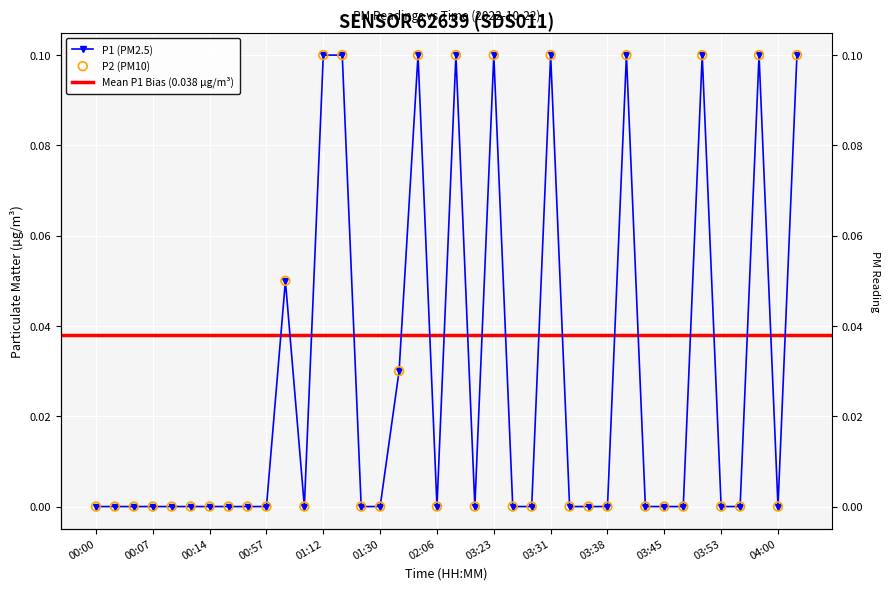

Which series has the widest spread of Y values?

P1